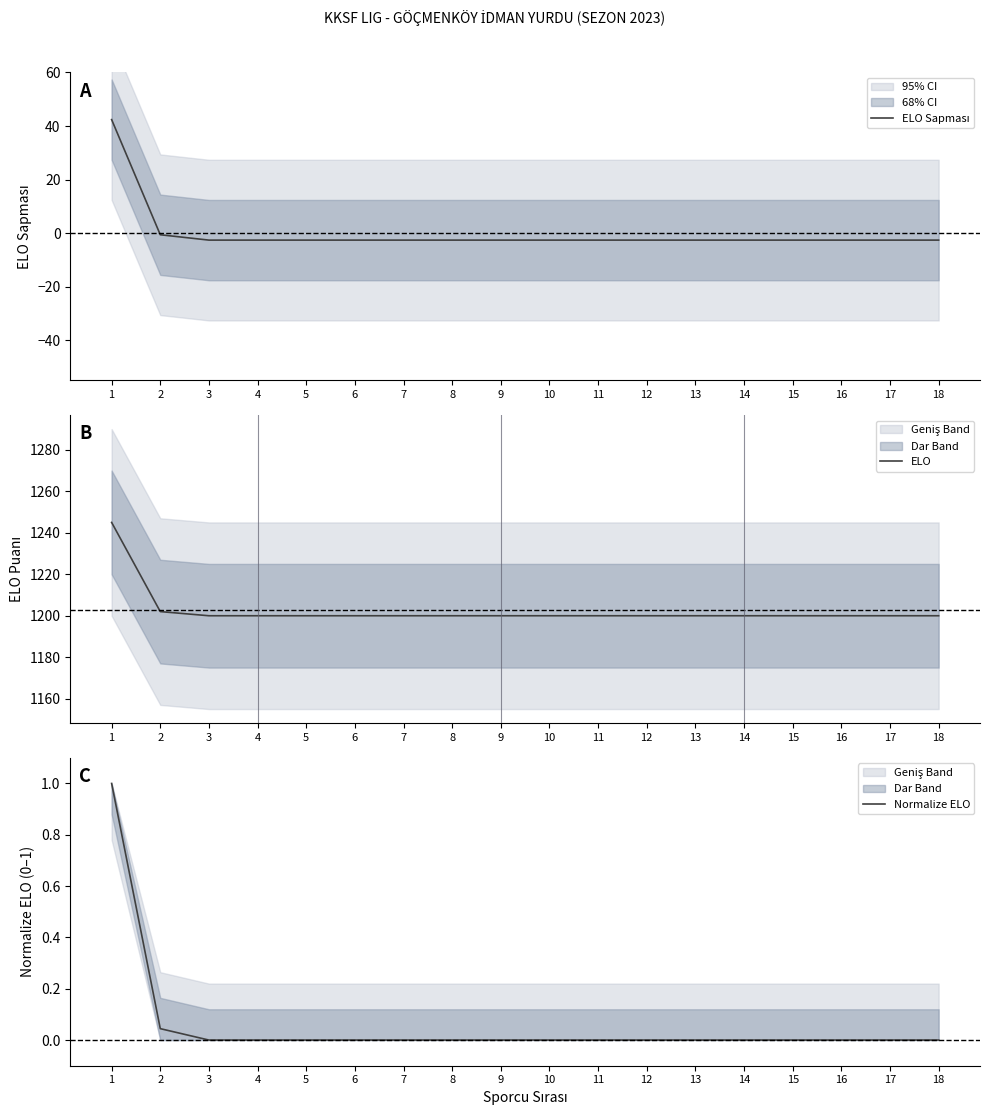

How many values in ELO Sapması are below zero?

17